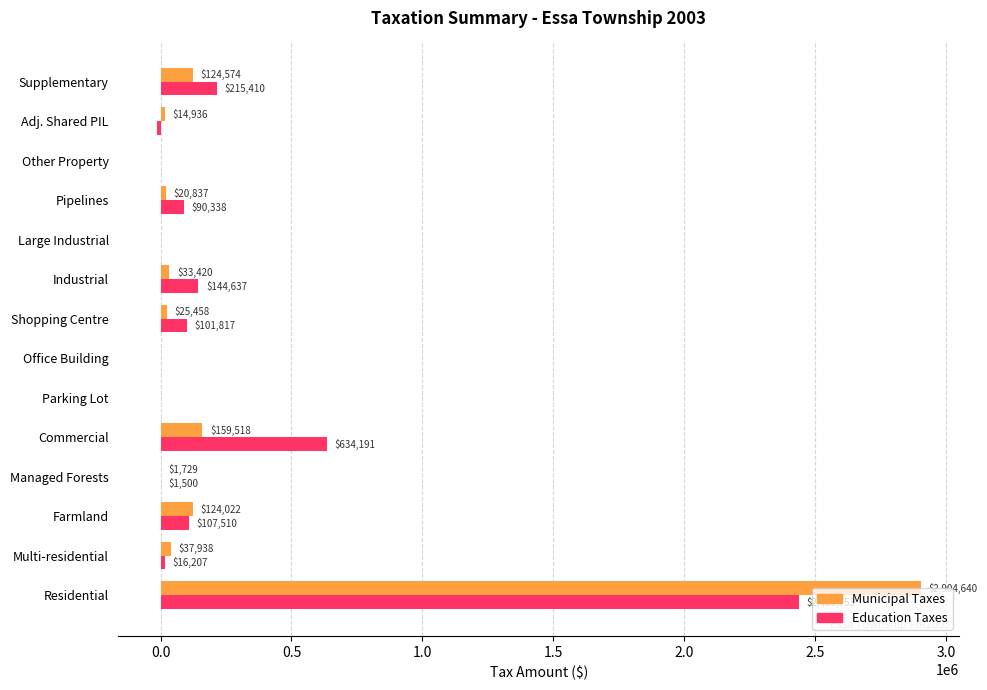

How many data points does each series have?

14